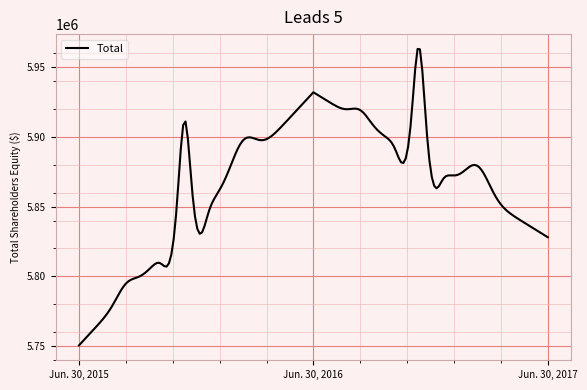

How many values are between 5750400 and 5932000?

3